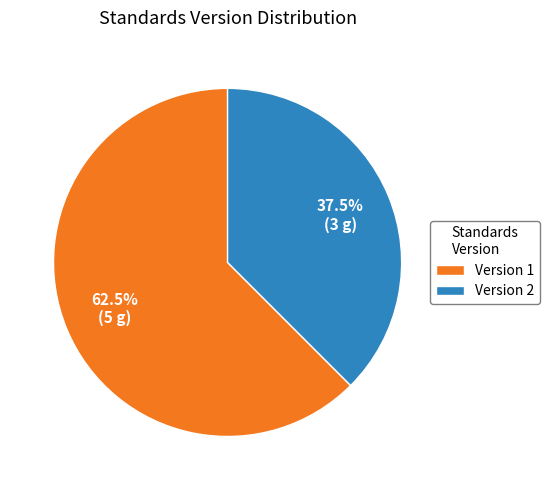

What is the ratio of the value at Version 1 to the value at Version 2?

1.7